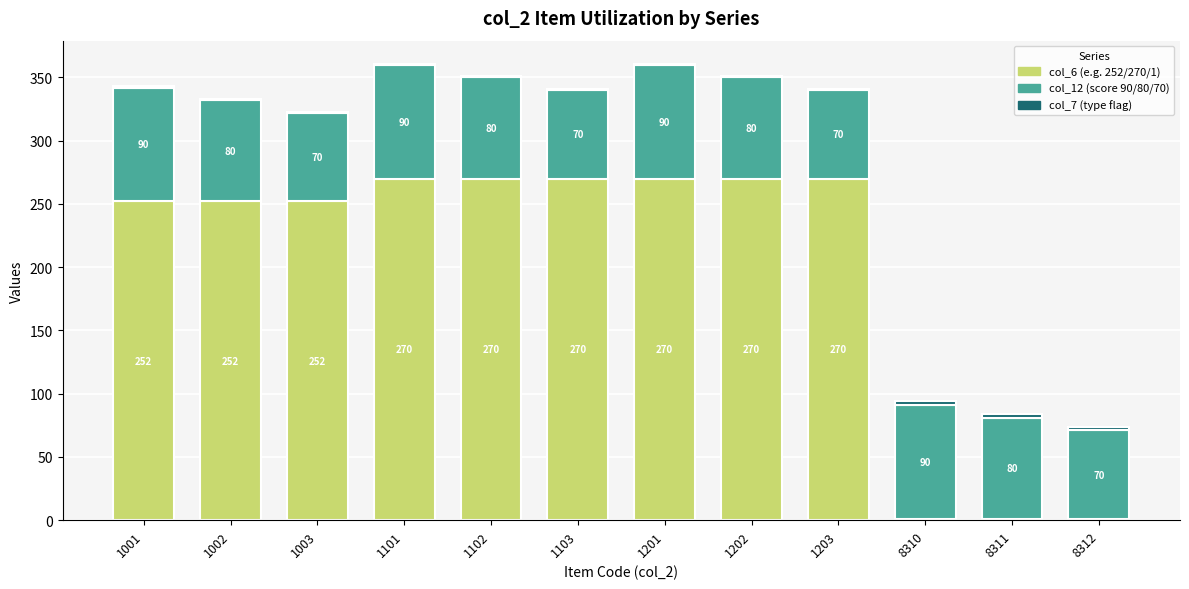

What is the sum of the col_6 (e.g. 252/270/1) values at 1102 and 8310?

271